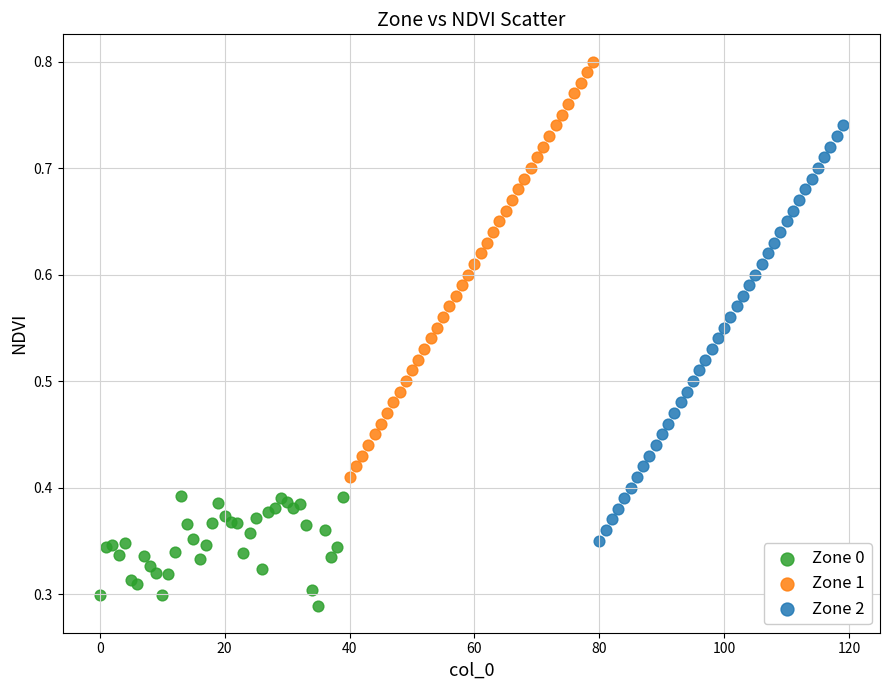

Which series reaches the minimum Y coordinate?

Zone 0